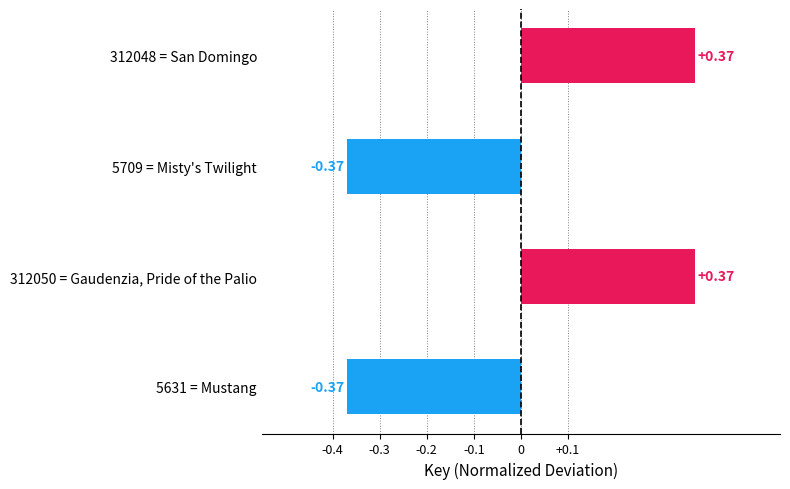

Between 312048 = San Domingo and 5631 = Mustang, which is larger?

312048 = San Domingo